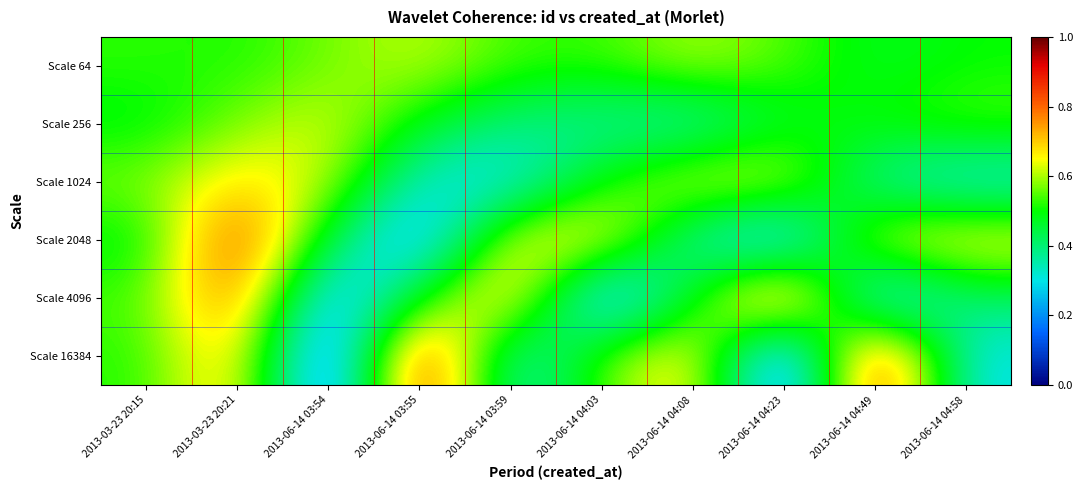

Reading right to left, list all the values displayed in this chart.

Scale 64: 2013-06-14 04:58=0.5	2013-06-14 04:49=0.5	2013-06-14 04:23=0.5	2013-06-14 04:08=0.6	2013-06-14 04:03=0.5	2013-06-14 03:59=0.5	2013-06-14 03:55=0.6	2013-06-14 03:54=0.6	2013-03-23 20:21=0.5	2013-03-23 20:15=0.5
Scale 256: 2013-06-14 04:58=0.5	2013-06-14 04:49=0.5	2013-06-14 04:23=0.5	2013-06-14 04:08=0.3	2013-06-14 04:03=0.4	2013-06-14 03:59=0.4	2013-06-14 03:55=0.5	2013-06-14 03:54=0.6	2013-03-23 20:21=0.6	2013-03-23 20:15=0.5
Scale 1024: 2013-06-14 04:58=0.3	2013-06-14 04:49=0.3	2013-06-14 04:23=0.6	2013-06-14 04:08=0.6	2013-06-14 04:03=0.5	2013-06-14 03:59=0.3	2013-06-14 03:55=0.3	2013-06-14 03:54=0.6	2013-03-23 20:21=0.7	2013-03-23 20:15=0.6
Scale 2048: 2013-06-14 04:58=0.7	2013-06-14 04:49=0.6	2013-06-14 04:23=0.2	2013-06-14 04:08=0.3	2013-06-14 04:03=0.7	2013-06-14 03:59=0.7	2013-06-14 03:55=0.2	2013-06-14 03:54=0.4	2013-03-23 20:21=0.9	2013-03-23 20:15=0.5
Scale 4096: 2013-06-14 04:58=0.4	2013-06-14 04:49=0.2	2013-06-14 04:23=0.9	2013-06-14 04:08=0.5	2013-06-14 04:03=0.1	2013-06-14 03:59=0.7	2013-06-14 03:55=0.5	2013-06-14 03:54=0.2	2013-03-23 20:21=0.8	2013-03-23 20:15=0.5
Scale 16384: 2013-06-14 04:58=0.3	2013-06-14 04:49=0.9	2013-06-14 04:23=0.1	2013-06-14 04:08=0.7	2013-06-14 04:03=0.5	2013-06-14 03:59=0.3	2013-06-14 03:55=1.0	2013-06-14 03:54=0.0	2013-03-23 20:21=0.7	2013-03-23 20:15=0.5